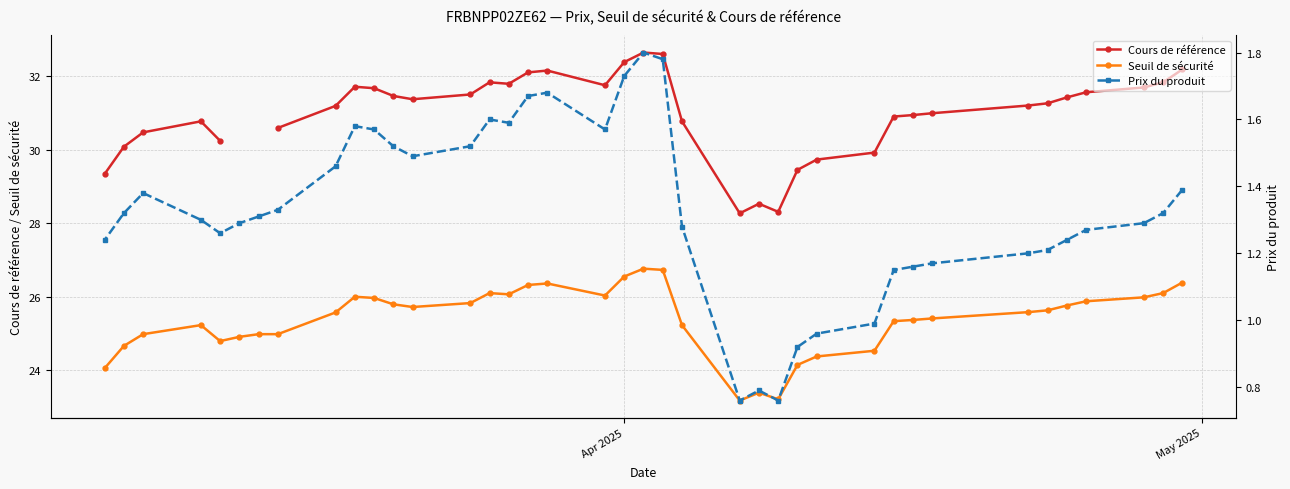

How many lines are shown in the chart?

3